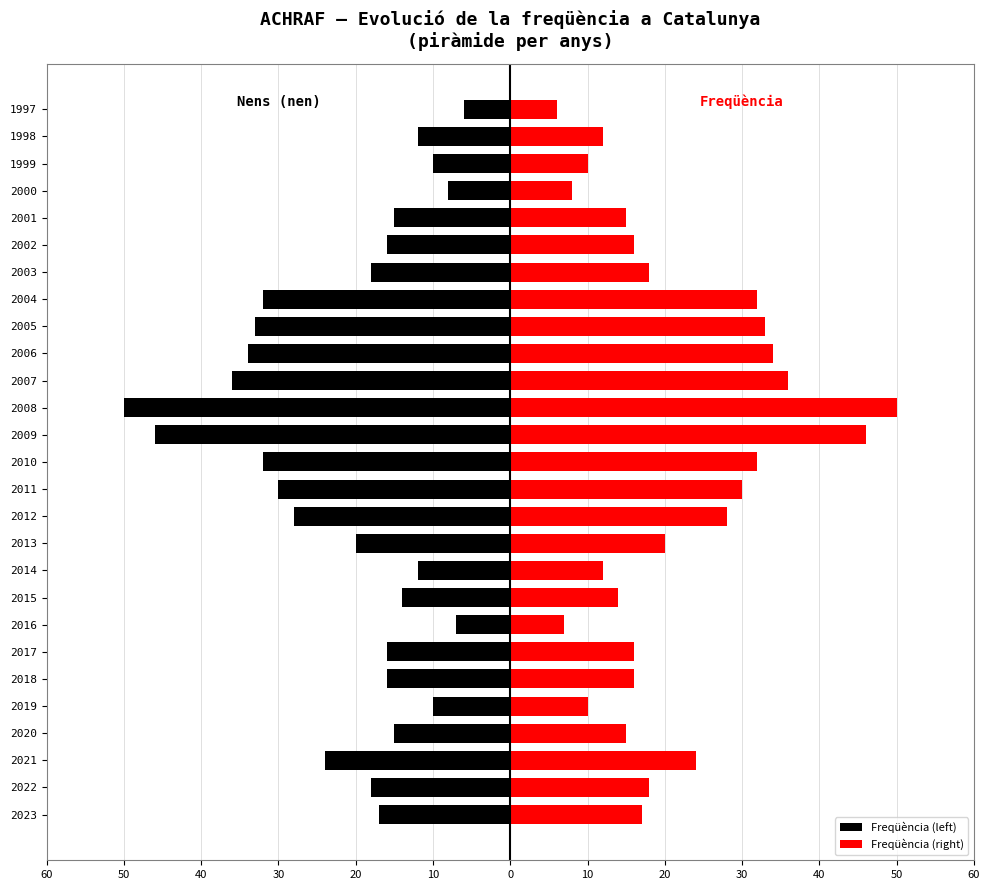

True or false: Freqüència (left) has a value of -6 at 2020.

False